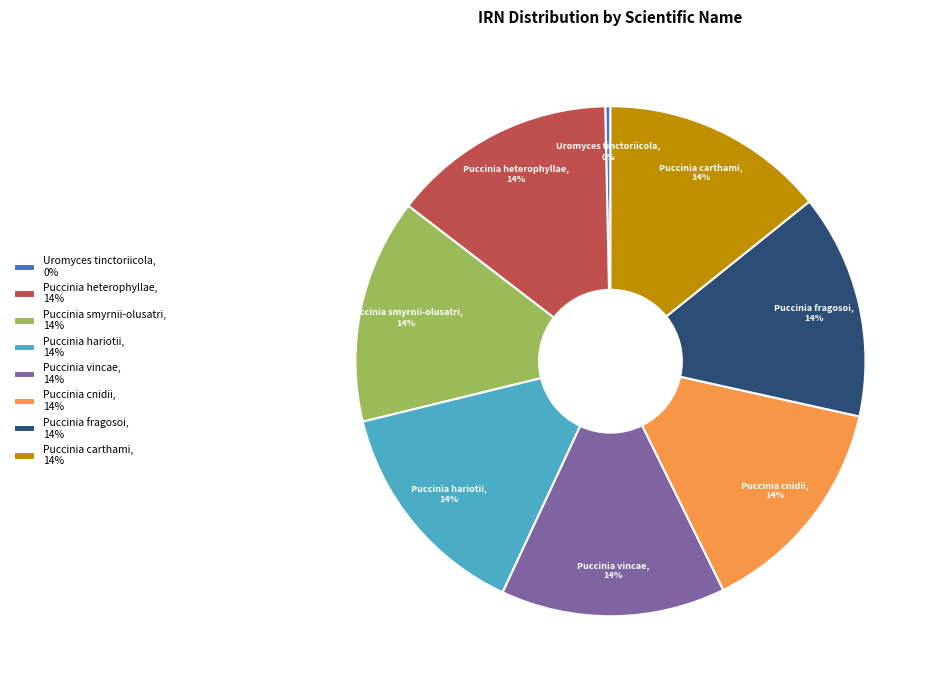

What percentage is the Puccinia cnidii slice, to the nearest percent?

14%